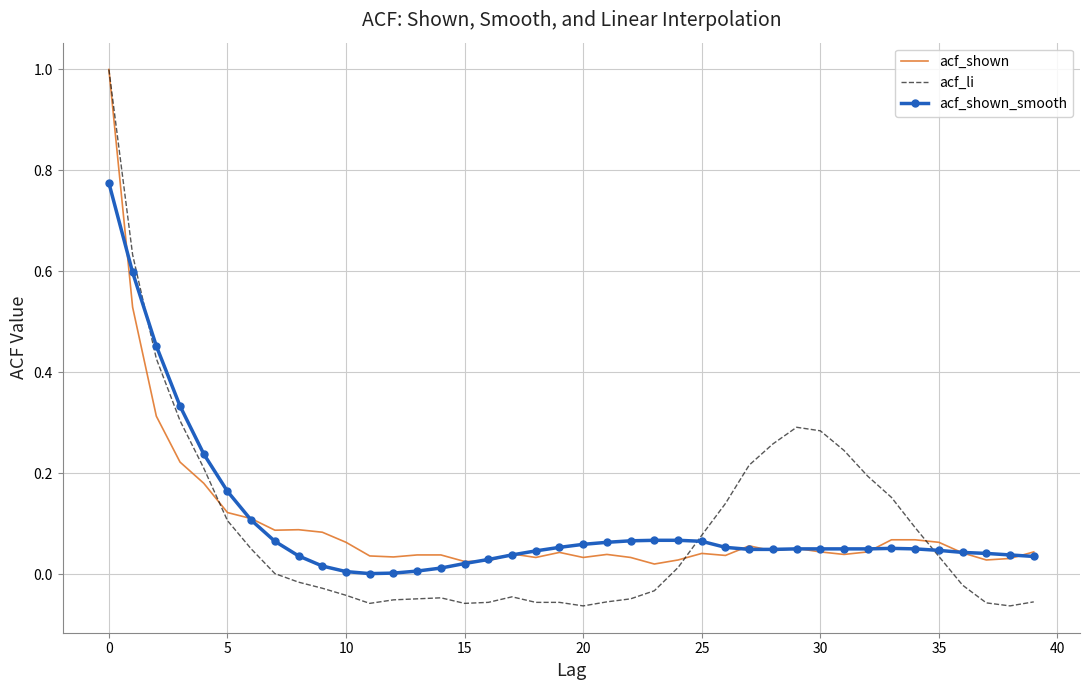

Which series has the widest spread of values?

acf_li